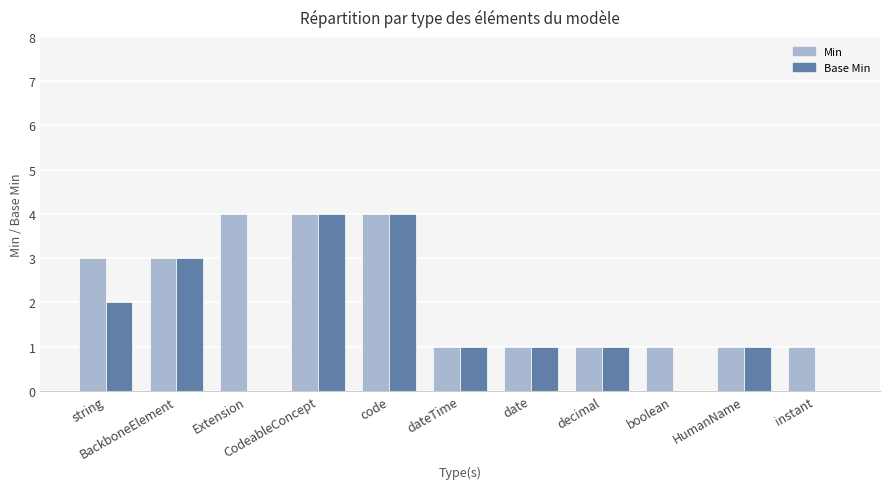

Read the Base Min value at date.

1